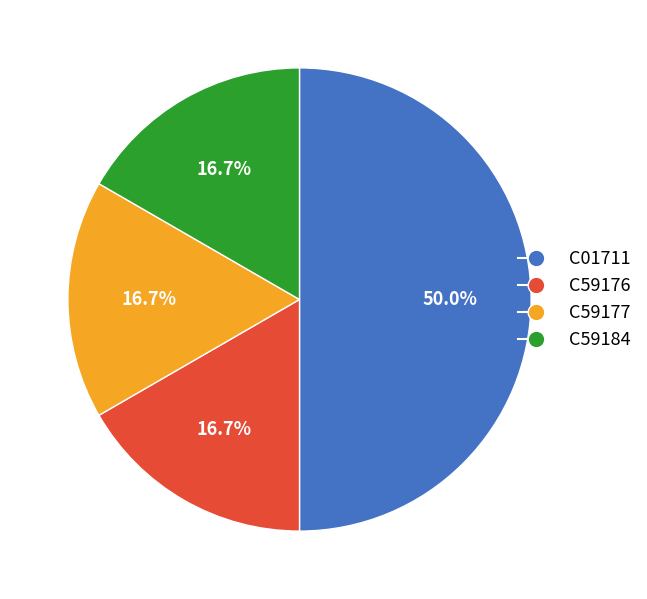

What percentage is the C59176 slice, to the nearest percent?

17%